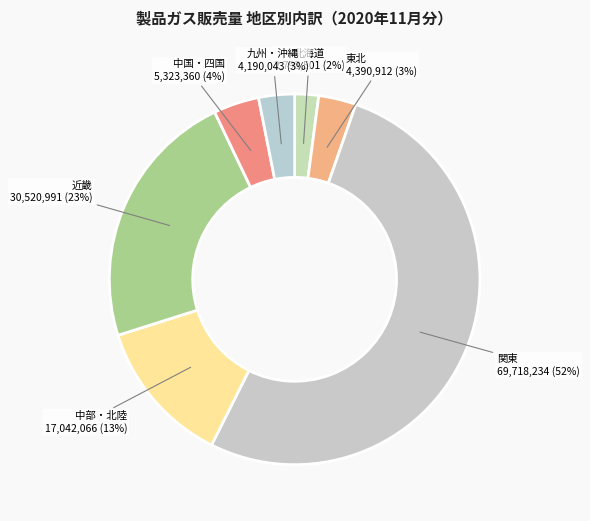

Does 中部・北陸 account for over 50% of the chart?

No